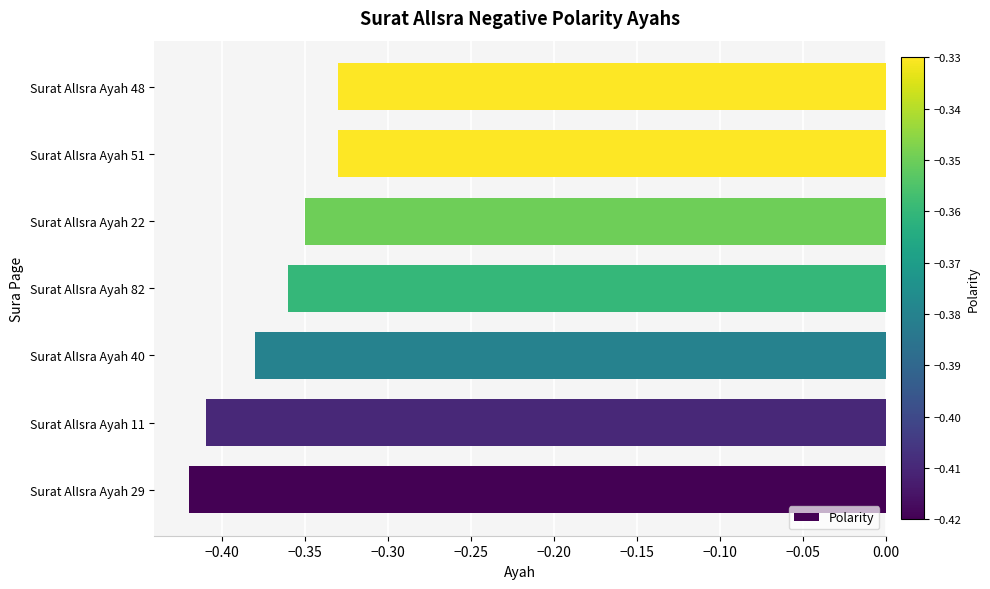

The value at Surat AlIsra Ayah 82 is -0.2. True or false?

False